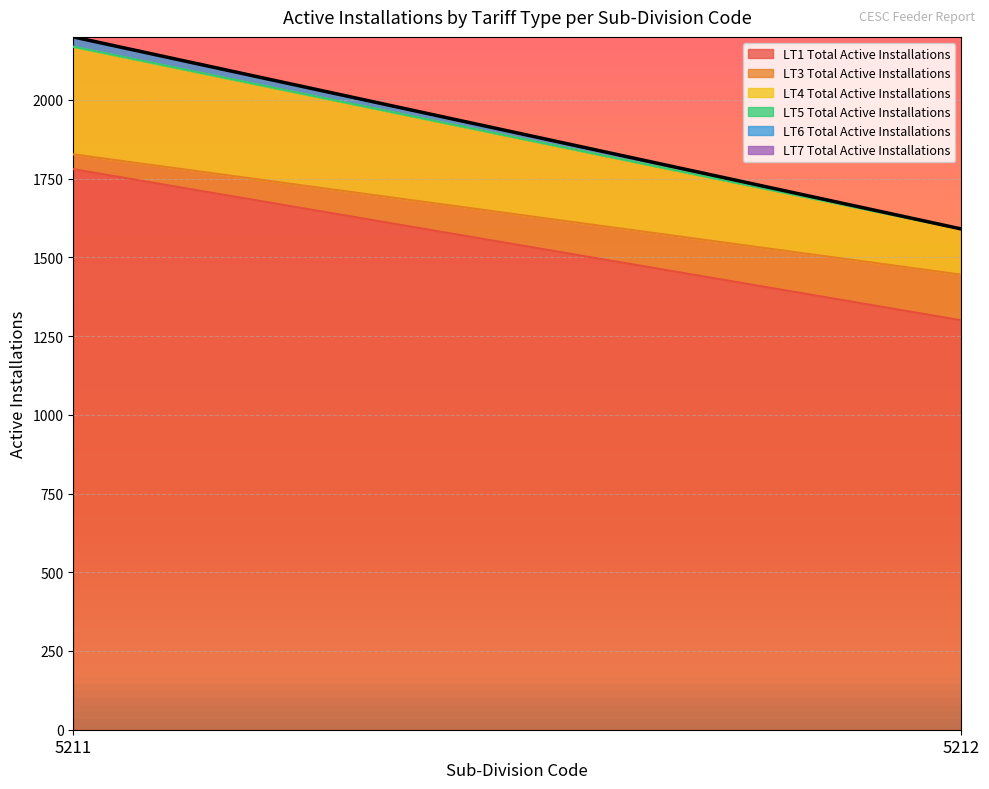

Which series has the largest total across all categories?

LT1 Total Active Installations